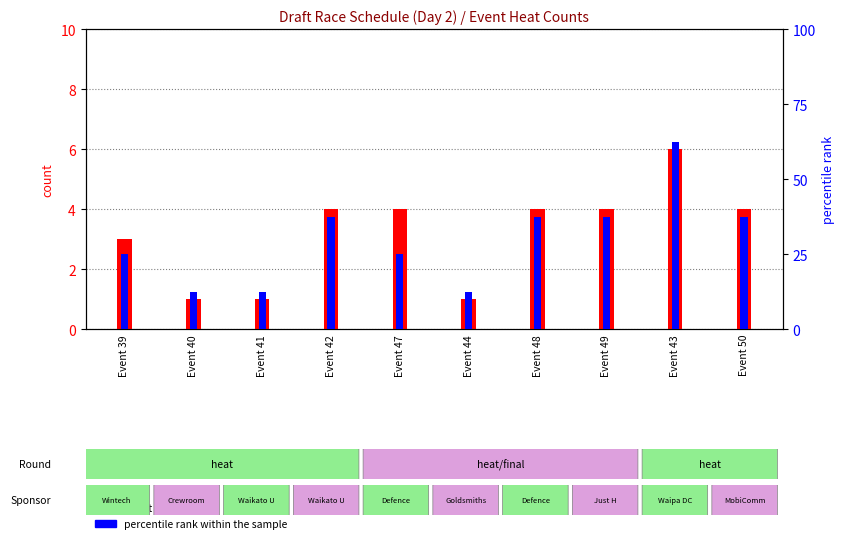

Which category has the lowest value in the count series?

Event 40